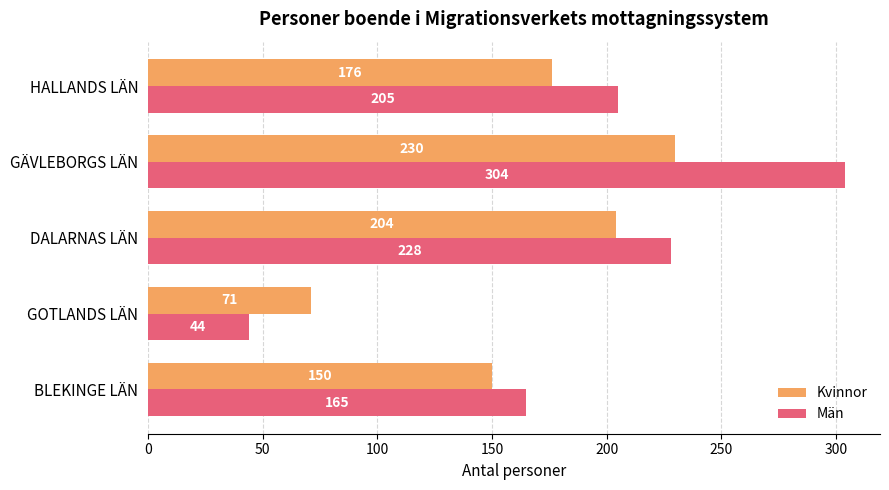

What is the difference between the Kvinnor values at HALLANDS LÄN and BLEKINGE LÄN?

26